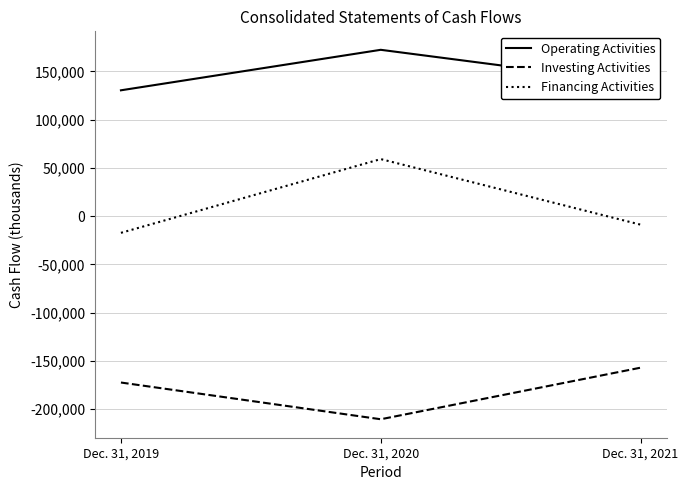

Reading right to left, extract all data points from this chart.

Operating Activities: Dec. 31, 2021=137527	Dec. 31, 2020=172443	Dec. 31, 2019=130475
Investing Activities: Dec. 31, 2021=-156975	Dec. 31, 2020=-210412	Dec. 31, 2019=-172357
Financing Activities: Dec. 31, 2021=-8756	Dec. 31, 2020=59194	Dec. 31, 2019=-17233